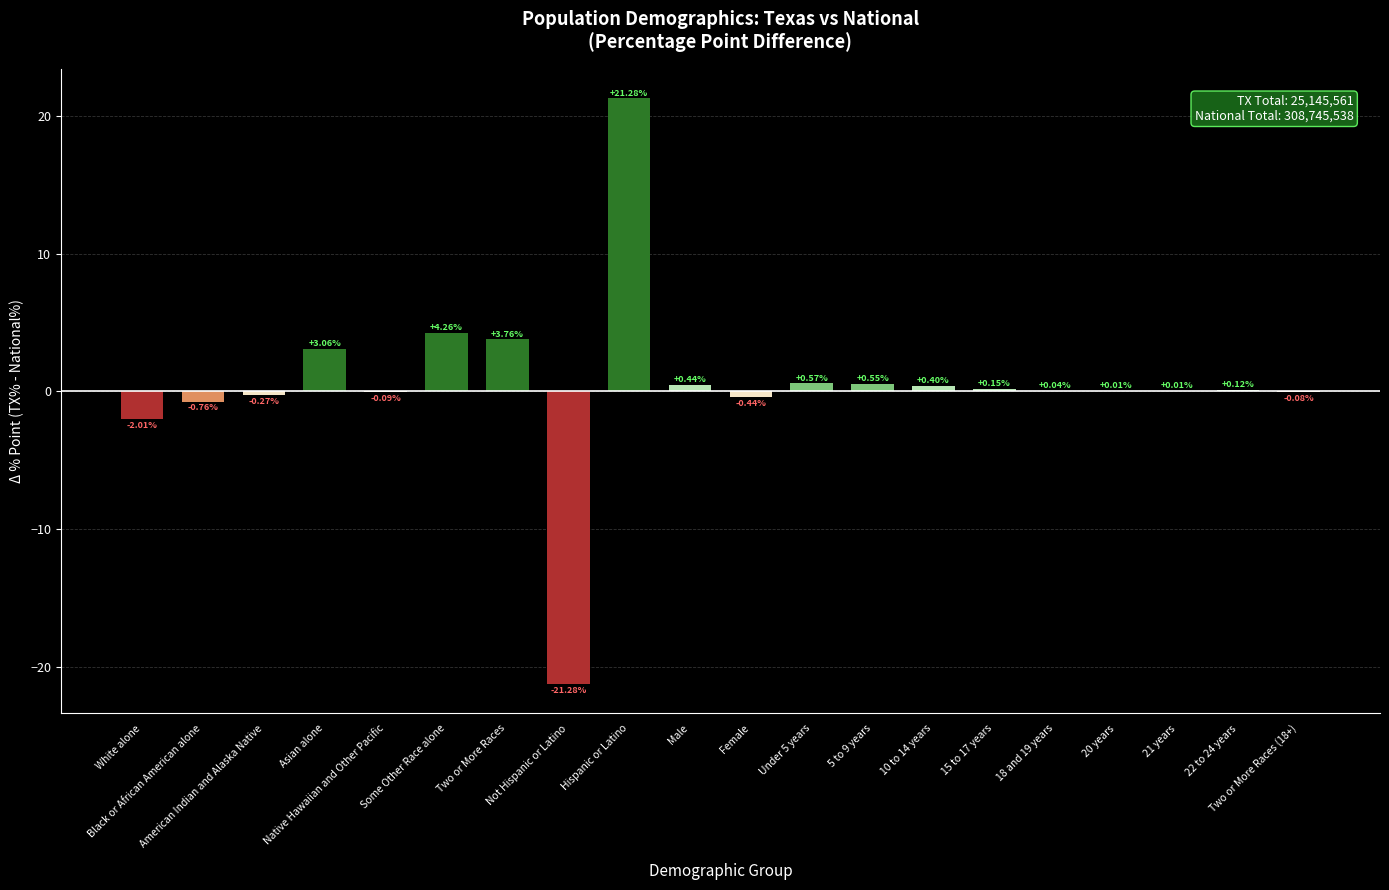

At which label does the data first exceed 0?

Asian alone